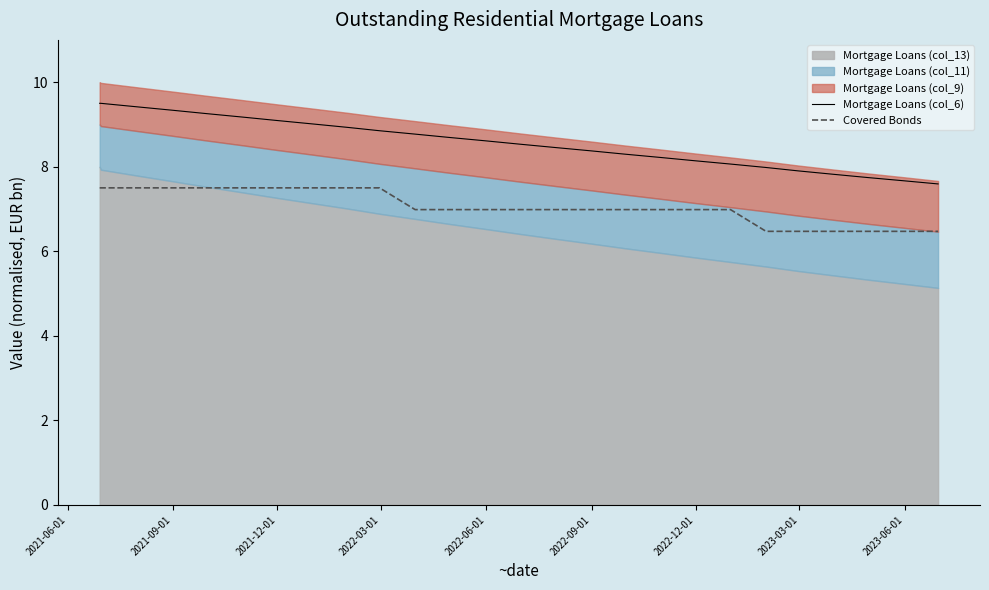

What is the maximum value for Mortgage Loans (col_6)?

9.5